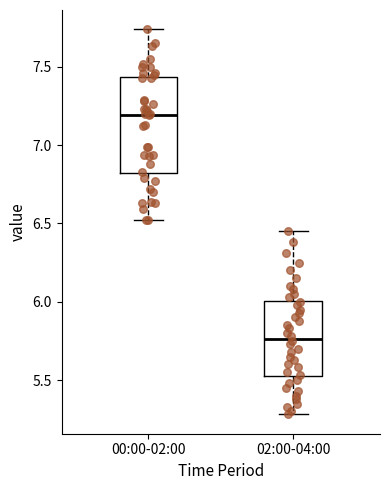

Reading left to right, transcribe this box plot: for each box, give where its median line is, the range the box spans, and where its two whiskers end, as read against the y-axis. The values are not printed on the chart, so give them approximately, as read against the axis.

00:00-02:00: median 7.20, box 6.80 to 7.45, whiskers 6.50 to 7.75
02:00-04:00: median 5.75, box 5.50 to 6.00, whiskers 5.30 to 6.45